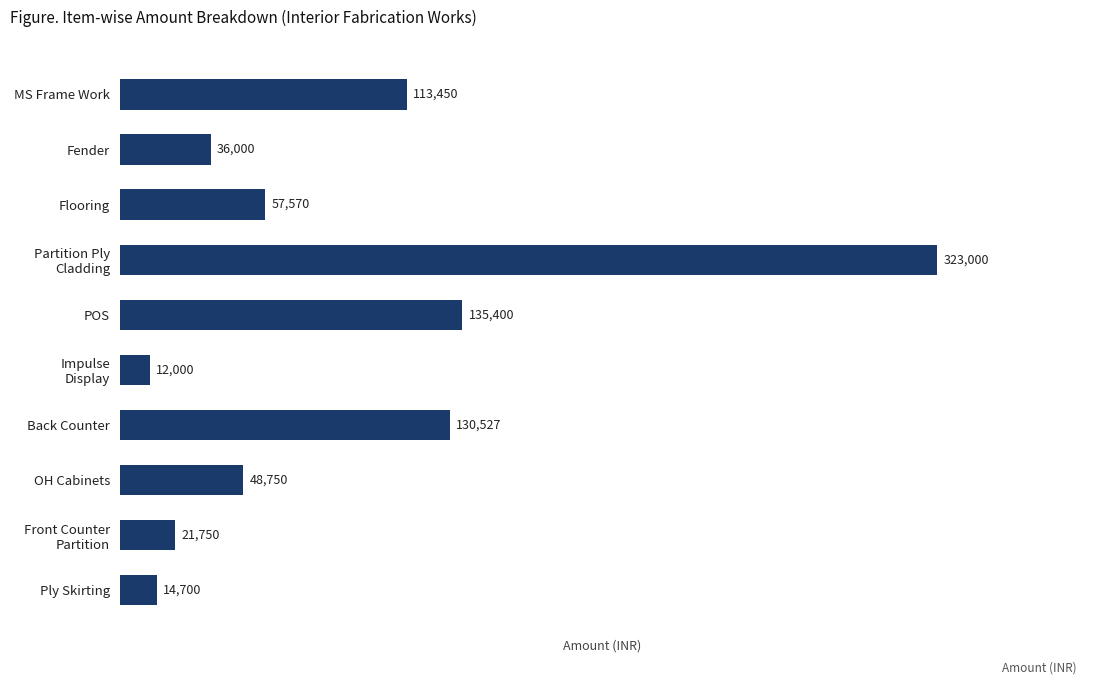

What value does the data have at MS Frame Work?

113450